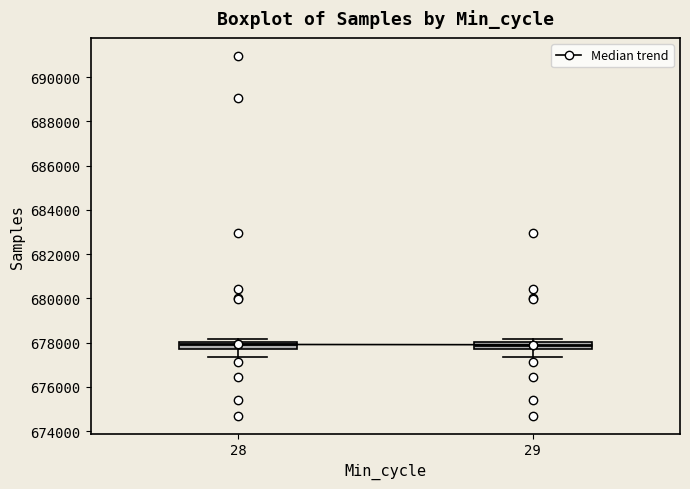

Where is the upper edge of the box at x = 29 on the y-axis? The values are not printed on the chart, so give them approximately, as read against the axis.

678000